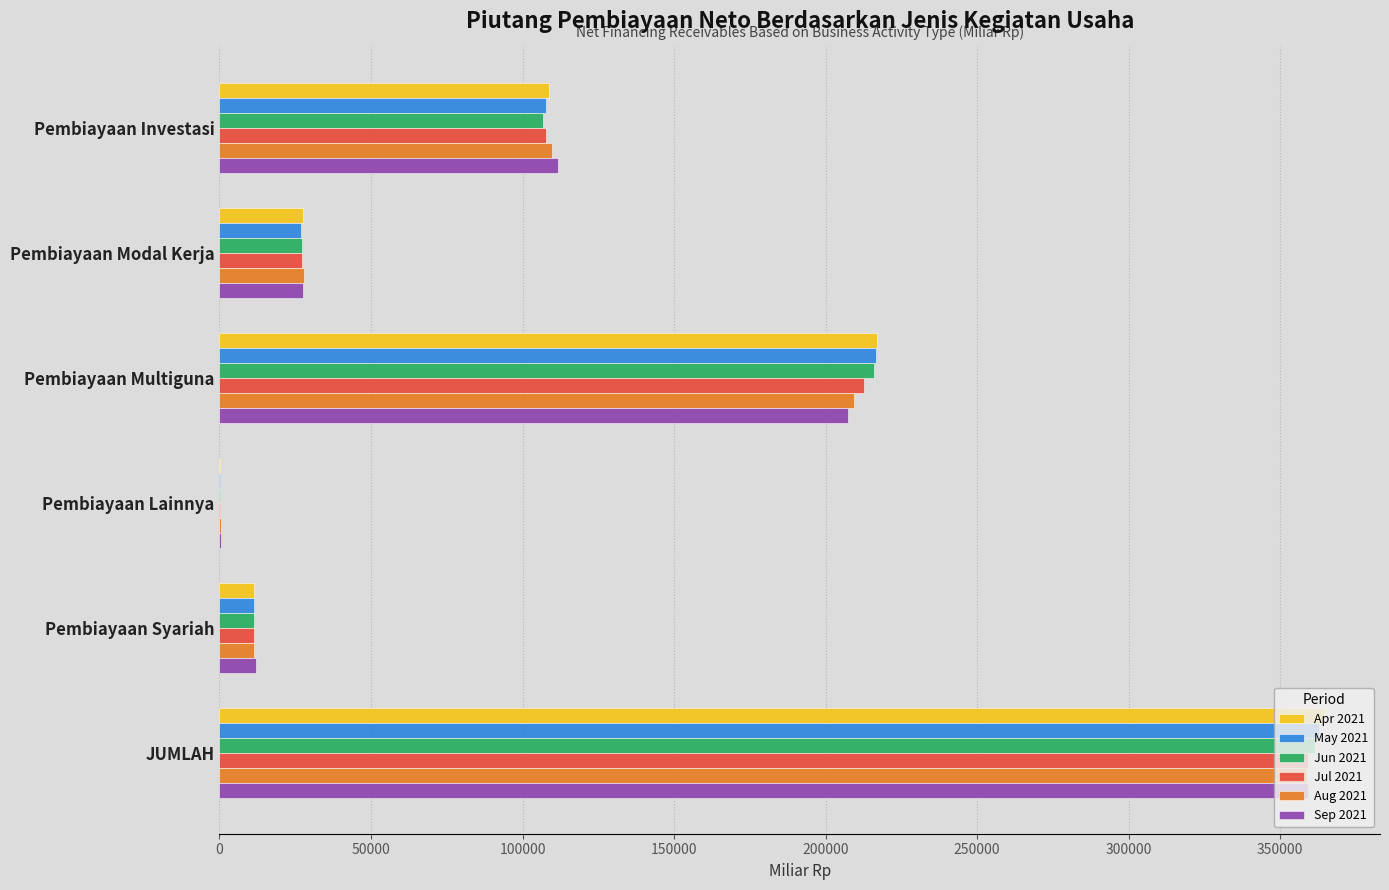

What is the greatest value displayed?

364710.7